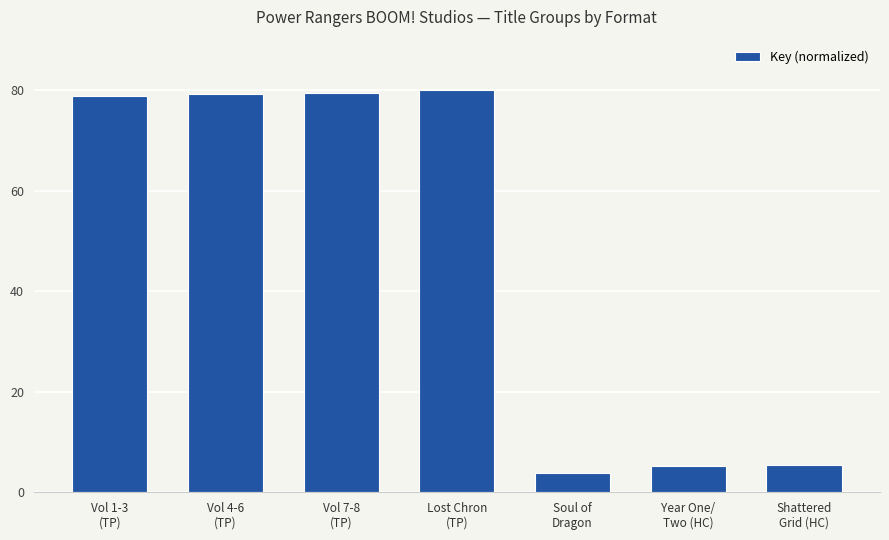

What is the minimum value shown in the chart?

3.8